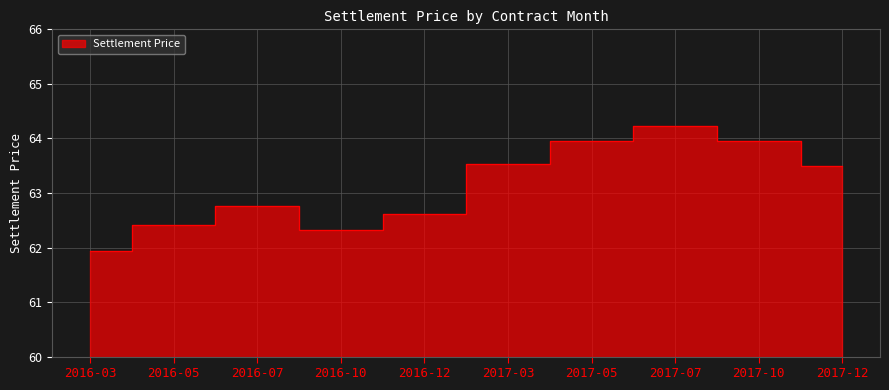

What is the change in value from 2016-05 to 2017-05?

+1.5